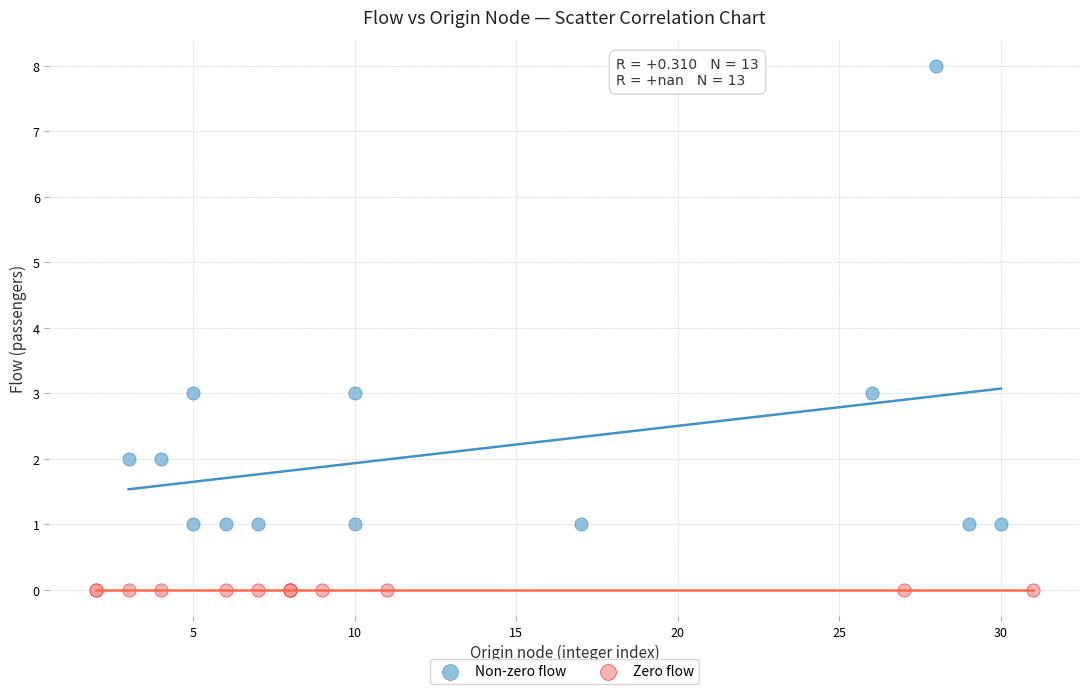

Which series reaches the minimum Y coordinate?

Zero flow